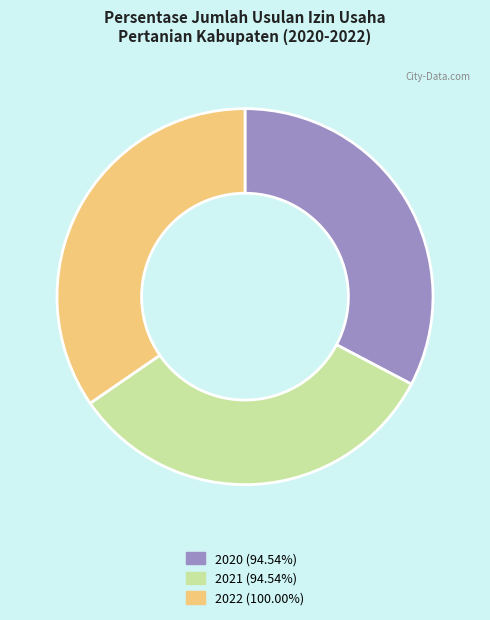

Combined, do 2021 and 2022 account for over 50%?

Yes